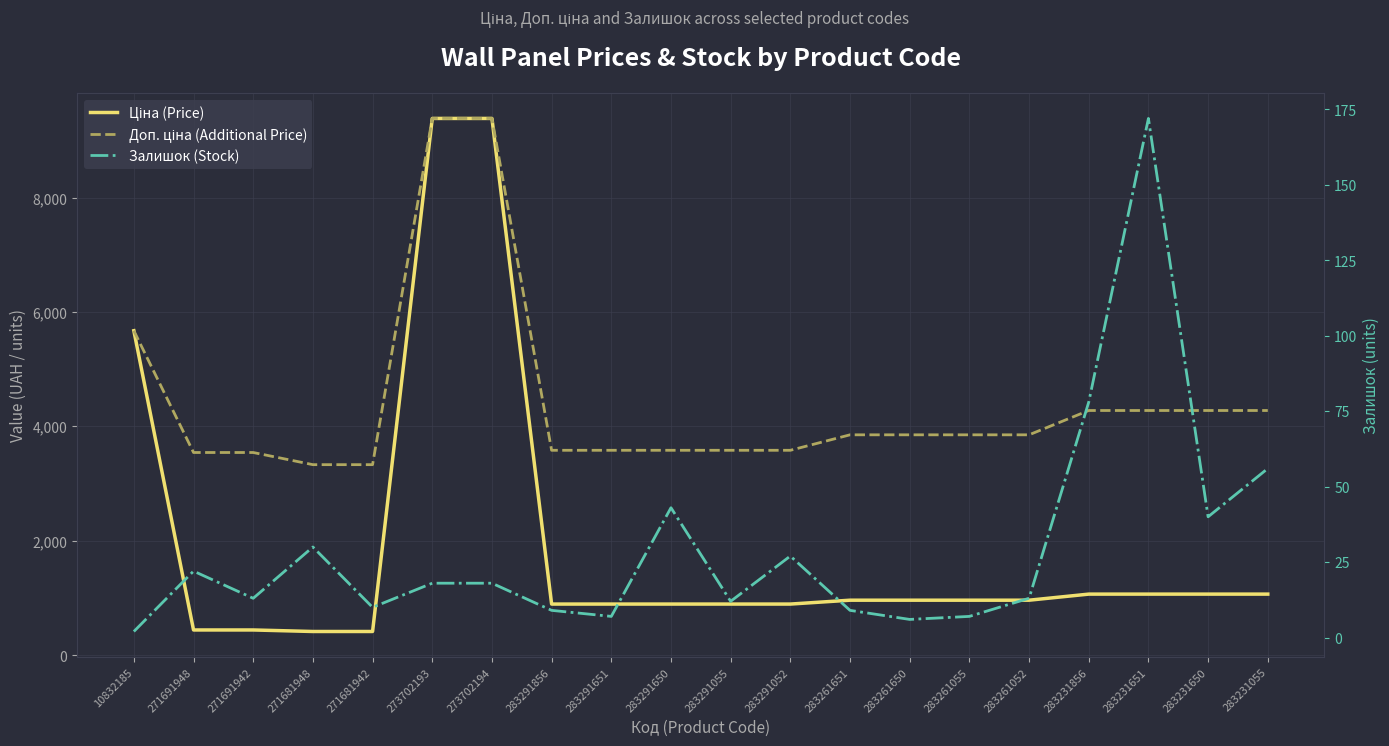

True or false: Доп. ціна (Additional Price) and Залишок (Stock) cross at least once.

False